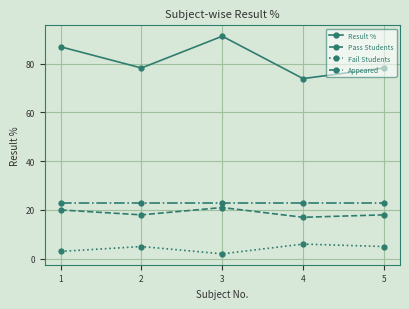

What is the sum of the Fail Students values at 4 and 2?

11.0